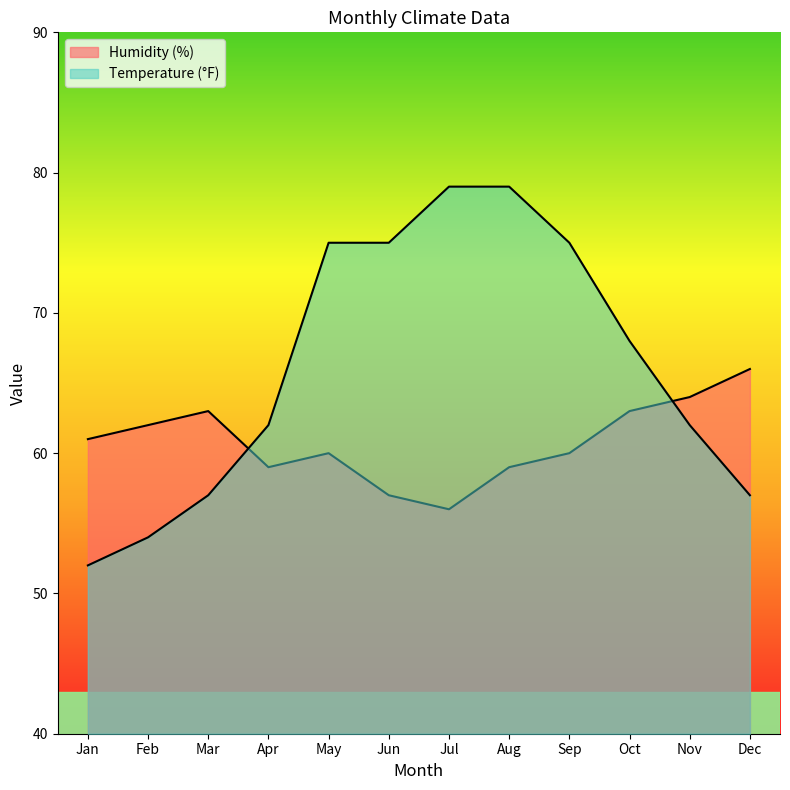

Reading left to right, list all the values displayed in this chart.

Humidity (%): 61	62	63	59	60	57	56	59	60	63	64	66
Temperature (°F): 52	54	57	62	75	75	79	79	75	68	62	57